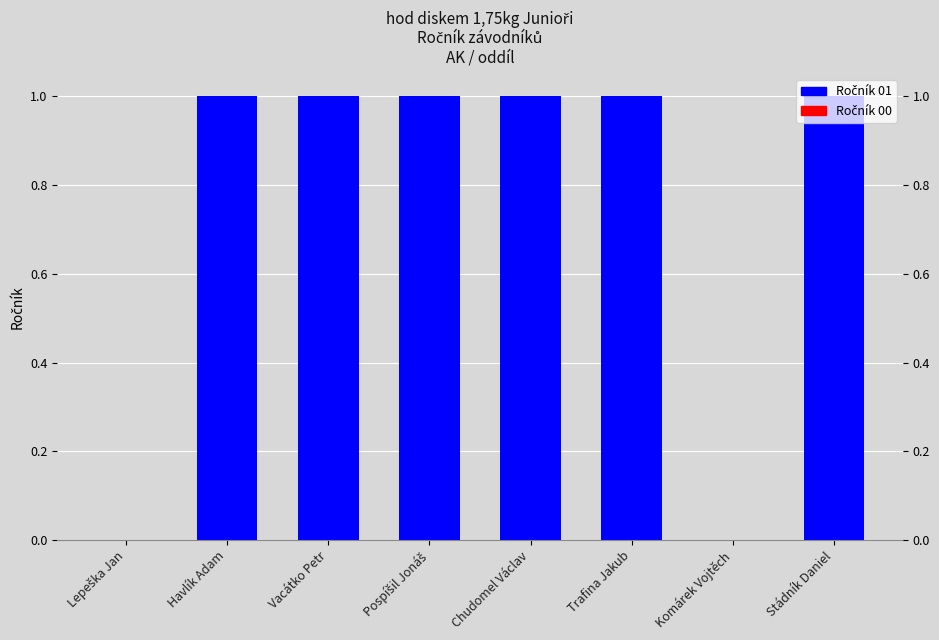

The chart shows a value of 1 at Chudomel Václav. True or false?

True